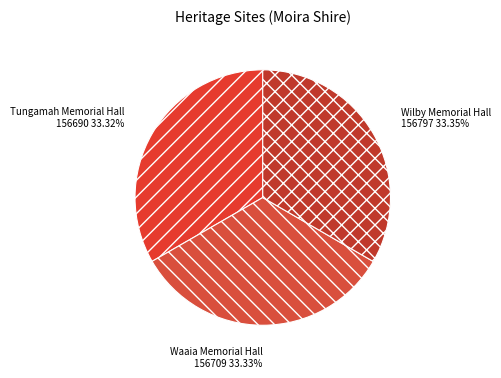

Is there a majority slice in this chart?

No